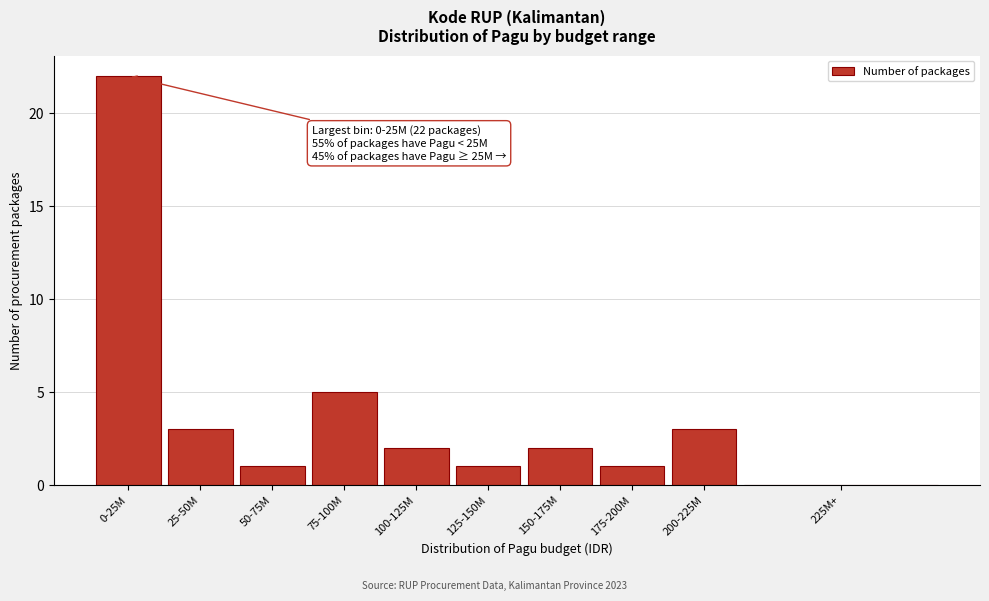

Reading left to right, transcribe all the data shown in this chart.

0-25M=22	25-50M=3	50-75M=1	75-100M=5	100-125M=2	125-150M=1	150-175M=2	175-200M=1	200-225M=3	225M+=0